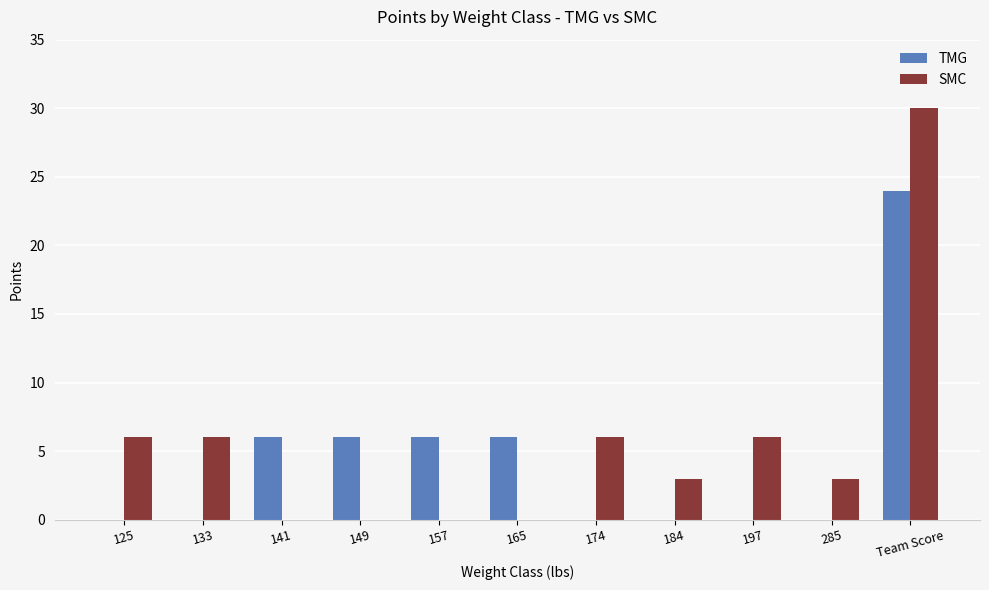

Reading left to right, what are all the values shown in this chart?

TMG: 125=0	133=0	141=6	149=6	157=6	165=6	174=0	184=0	197=0	285=0	Team Score=24
SMC: 125=6	133=6	141=0	149=0	157=0	165=0	174=6	184=3	197=6	285=3	Team Score=30